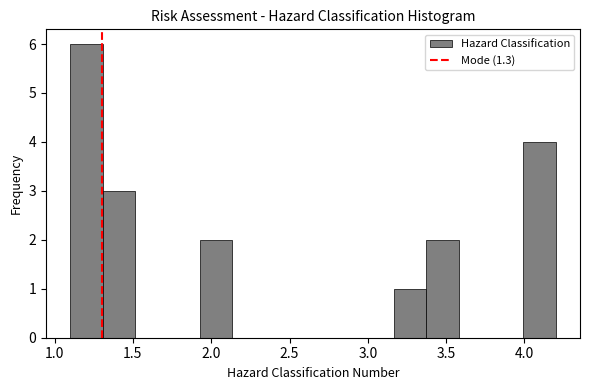

How tall is the bar that spans 3.35 to 3.60 on the x-axis? Neither the bar edges nor the heights are printed on the chart, so give them approximately, as read against the axes.

2